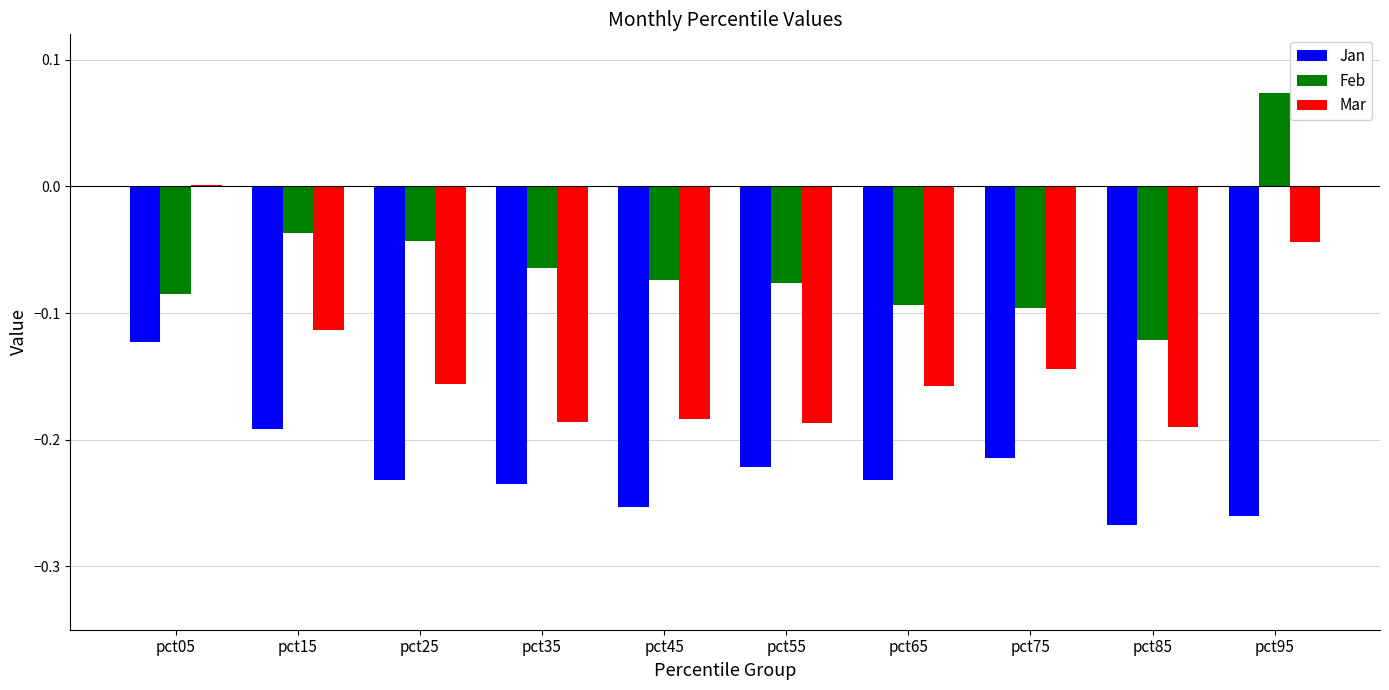

Are the bars grouped side by side (vs. stacked)?

Yes